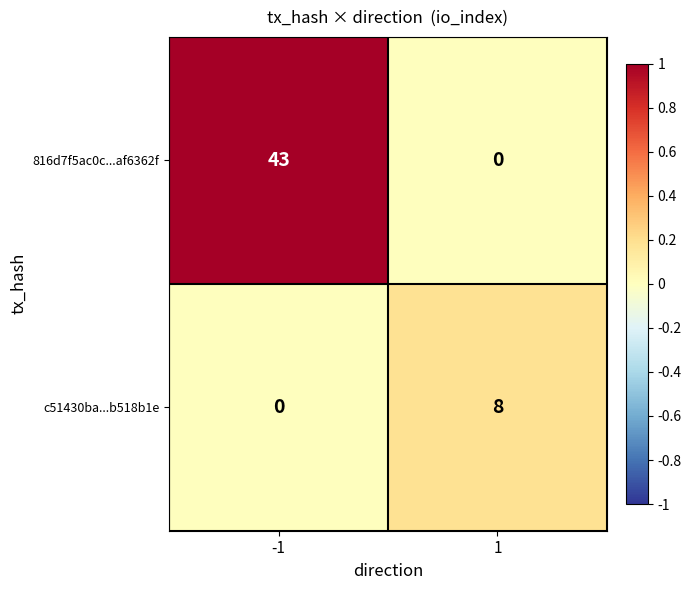

What is the spread (max minus min) of values at -1?

43